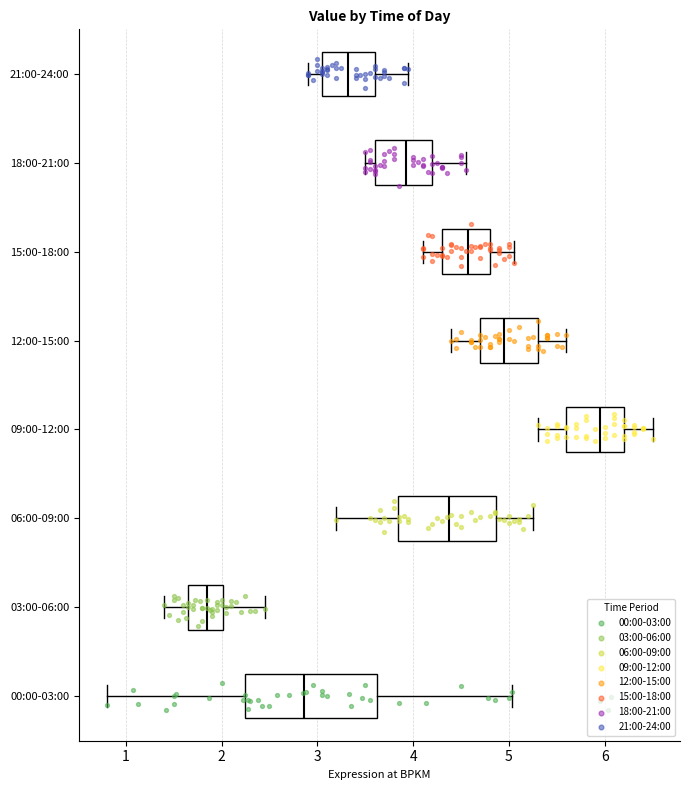

Reading bottom to top, read every box against the x-axis: the position of its median line, the range the box covers, and the ends of its whiskers. The values are not printed on the chart, so give them approximately, as read against the axis.

00:00-03:00: median 2.9, box 2.2 to 3.6, whiskers 0.8 to 5.0
03:00-06:00: median 1.9, box 1.7 to 2.0, whiskers 1.4 to 2.5
06:00-09:00: median 4.4, box 3.8 to 4.9, whiskers 3.2 to 5.3
09:00-12:00: median 6.0, box 5.6 to 6.2, whiskers 5.3 to 6.5
12:00-15:00: median 5.0, box 4.7 to 5.3, whiskers 4.4 to 5.6
15:00-18:00: median 4.6, box 4.3 to 4.8, whiskers 4.1 to 5.1
18:00-21:00: median 3.9, box 3.6 to 4.2, whiskers 3.5 to 4.6
21:00-24:00: median 3.3, box 3.1 to 3.6, whiskers 2.9 to 4.0